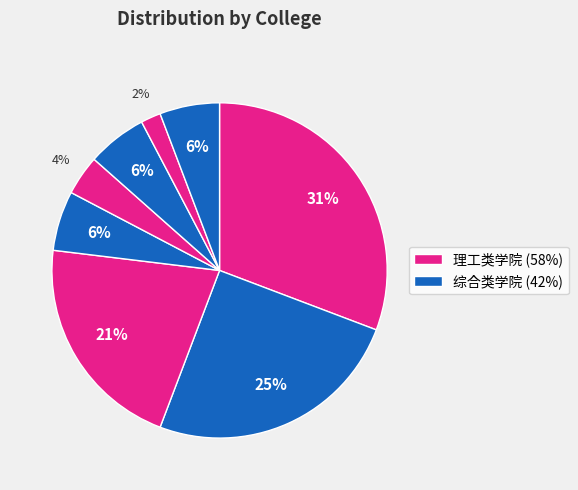

How many slices are in this pie chart?

8